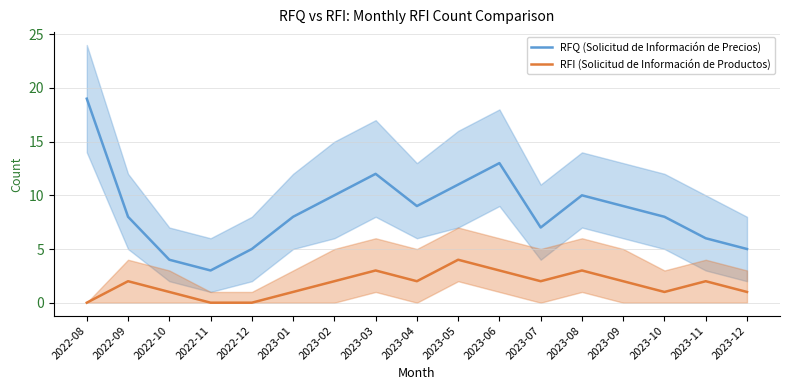

At 2022-11, list the series in order from largest to smallest.

RFQ (Solicitud de Información de Precios), RFI (Solicitud de Información de Productos)